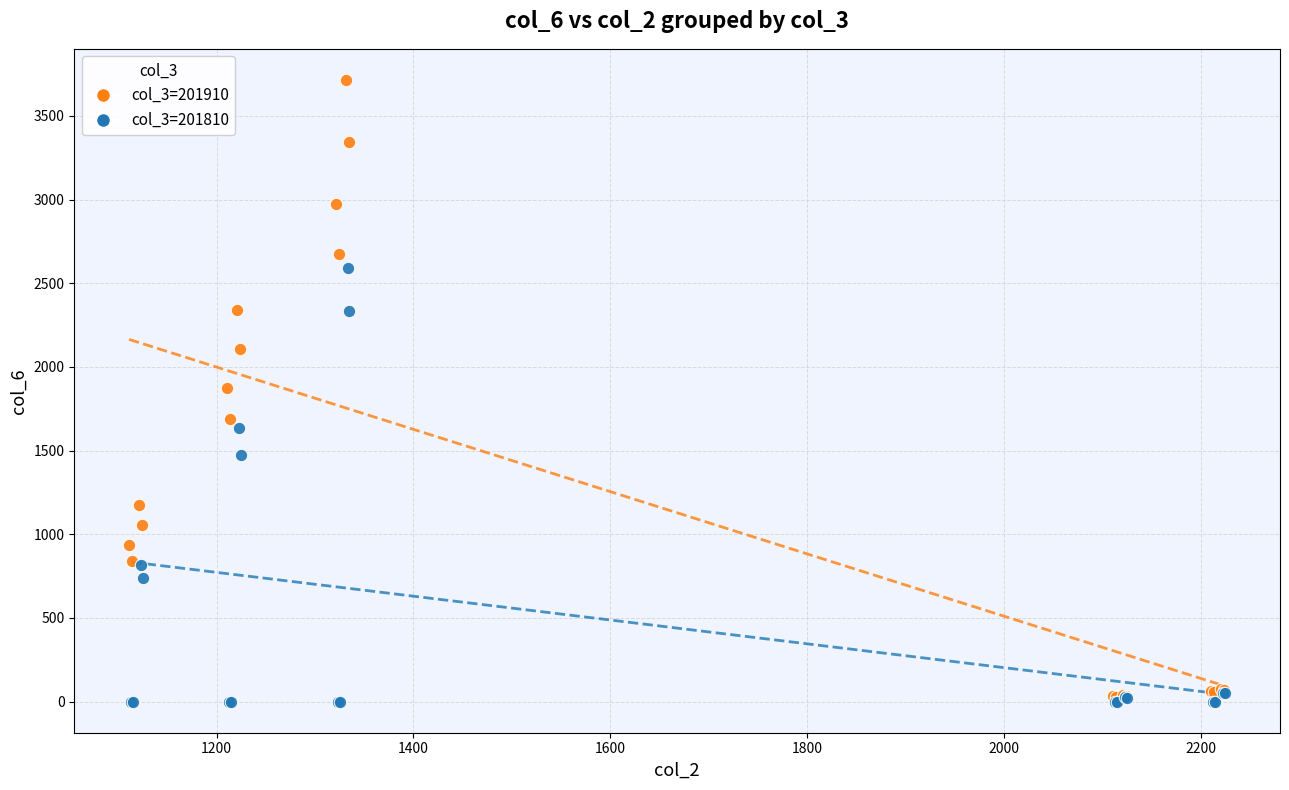

Which series has the widest spread of Y values?

col_3=201910